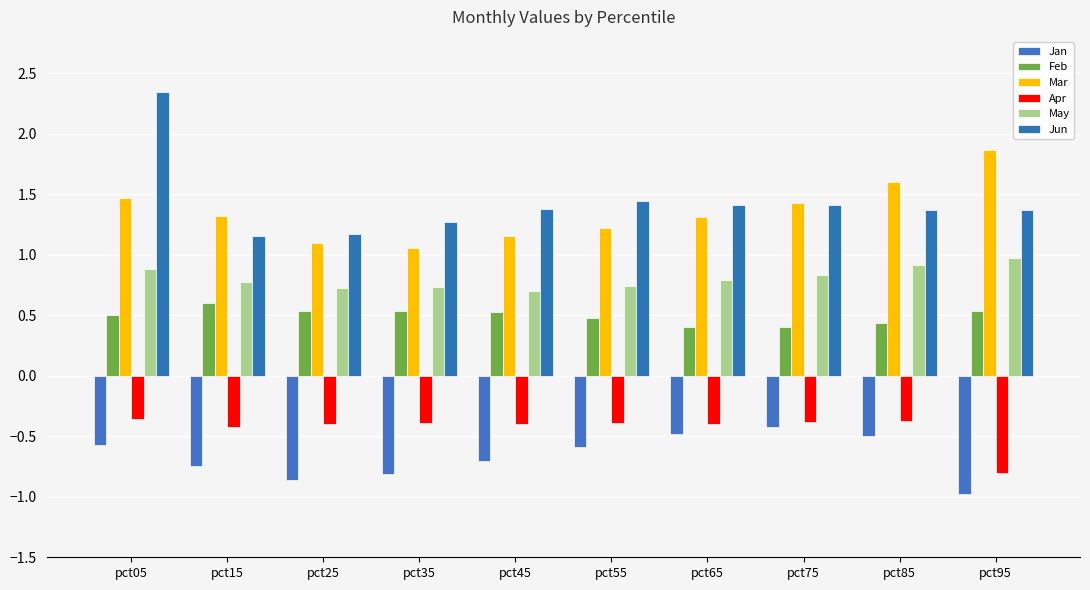

Are the bars grouped side by side (vs. stacked)?

Yes